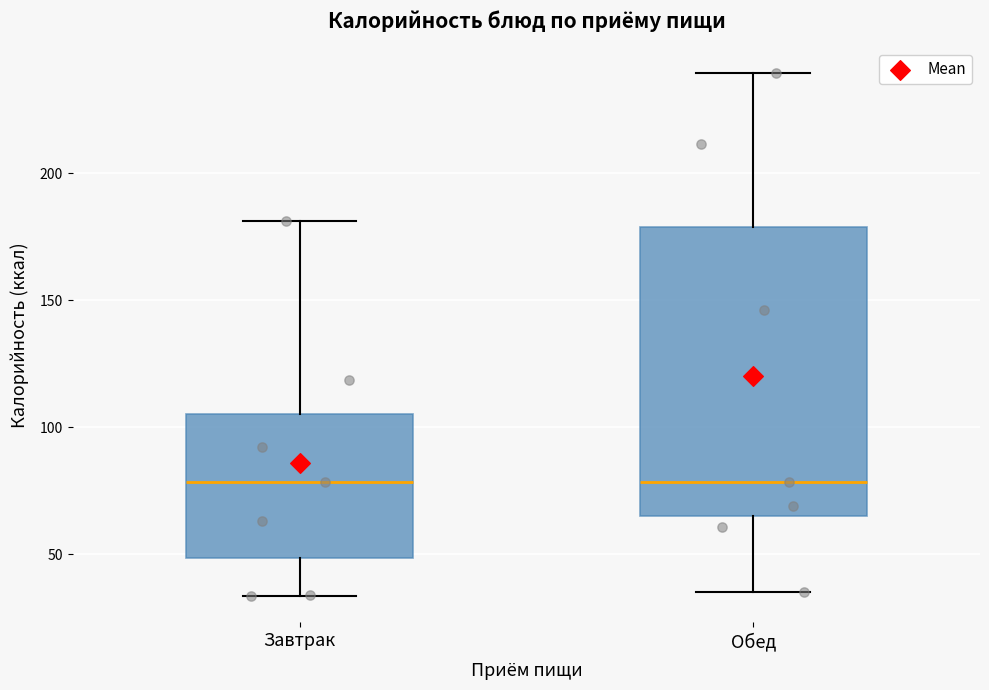

Reading left to right, read every box against the y-axis: the position of its median line, the range the box covers, and the ends of its whiskers. The values are not printed on the chart, so give them approximately, as read against the axis.

Завтрак: median 80, box 50 to 105, whiskers 35 to 180
Обед: median 80, box 65 to 180, whiskers 35 to 240